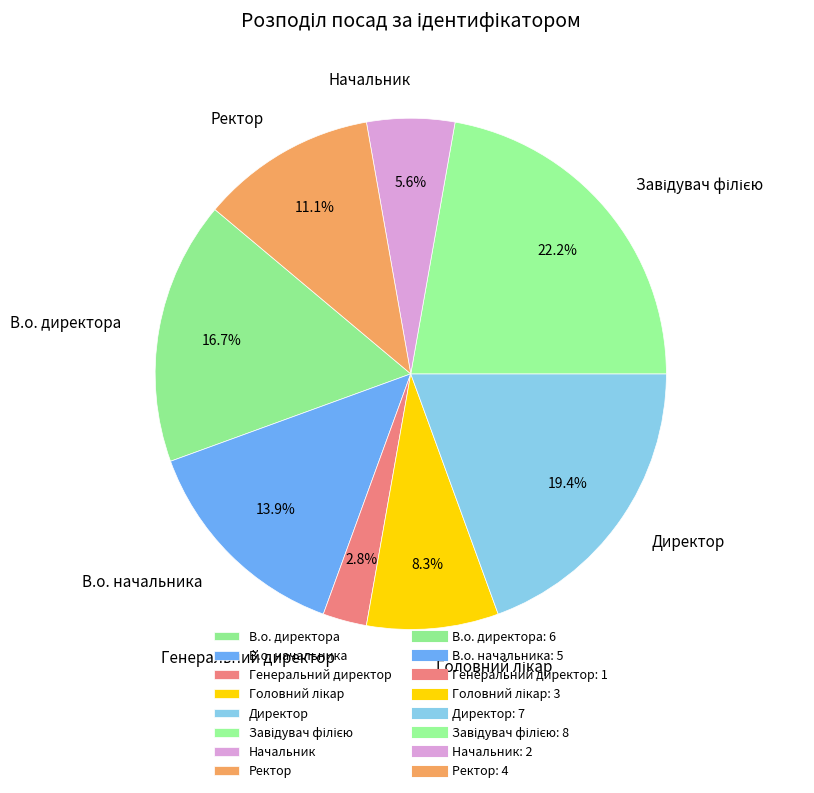

Does Директор account for over 50% of the chart?

No